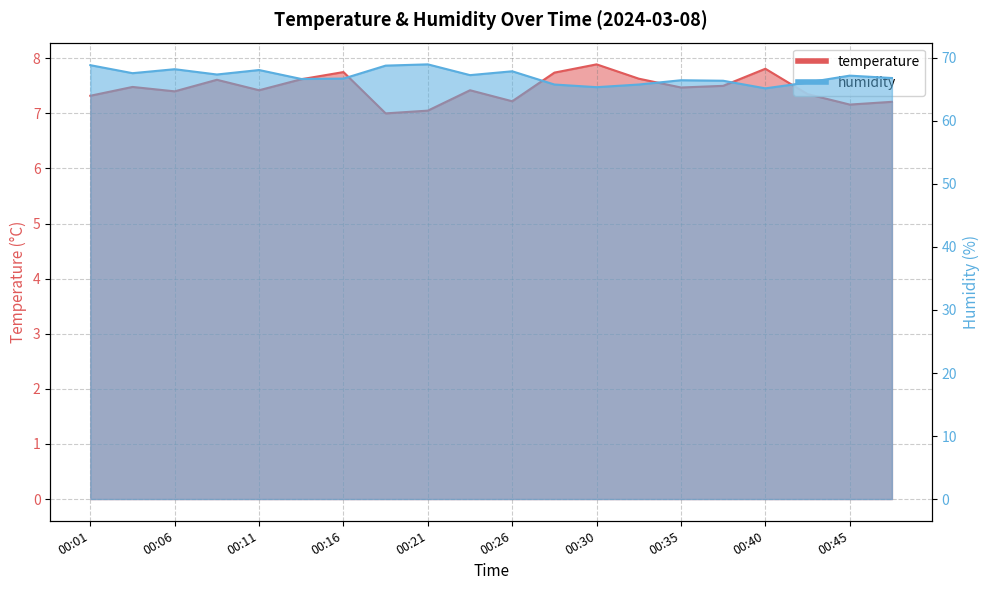

The value of humidity at 00:21 is 33.4. True or false?

False